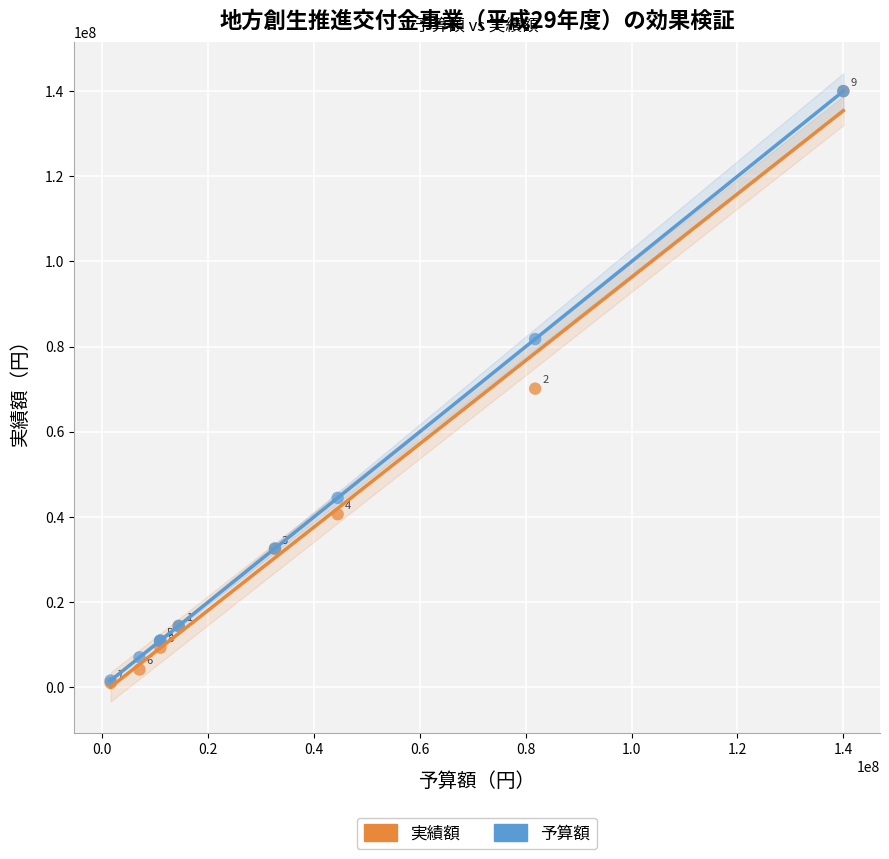

Which series has the widest spread of Y values?

実績額